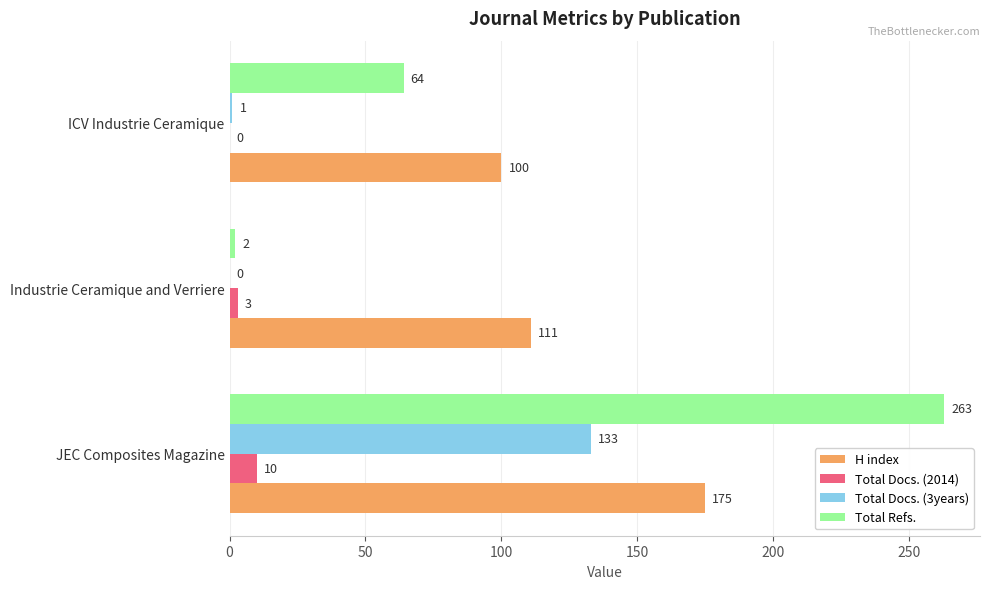

Which label corresponds to the largest value in the chart?

JEC Composites Magazine